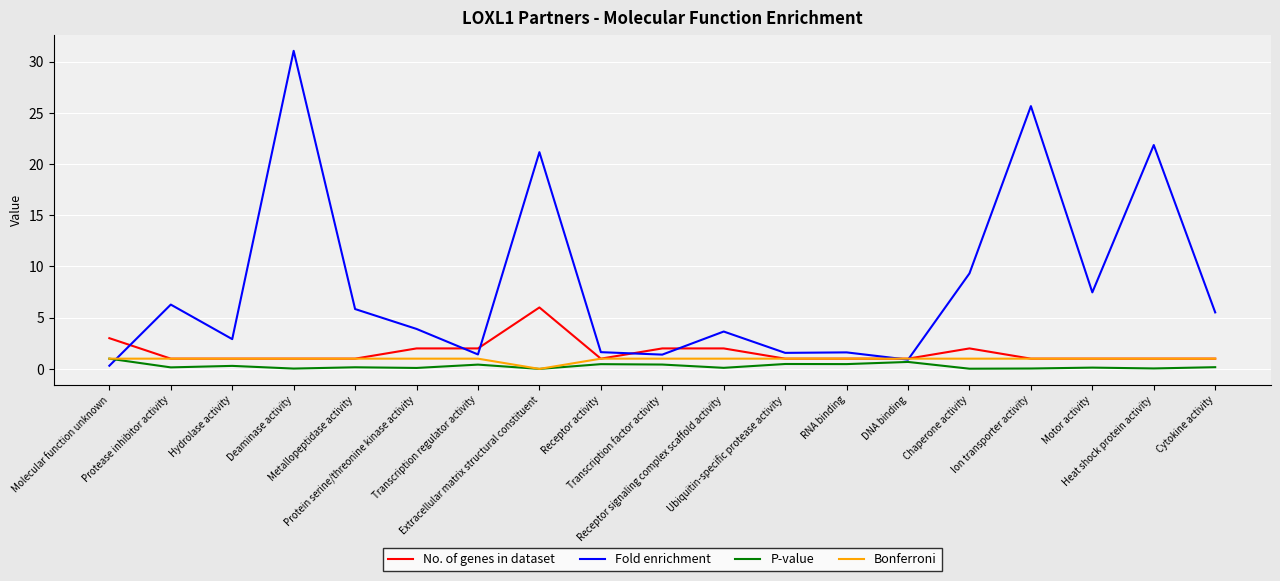

What is the highest value of the Bonferroni series?

1.0